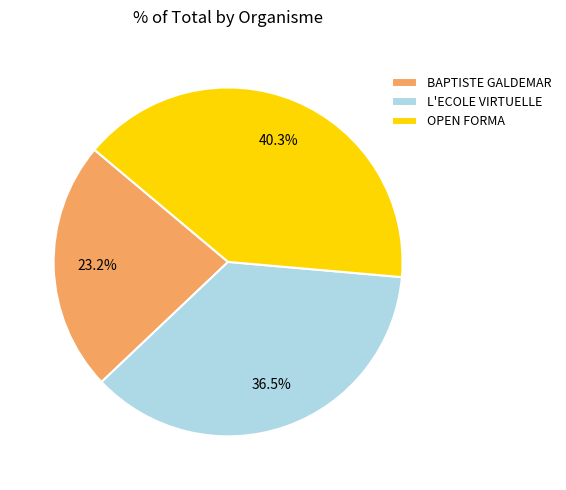

True or false: BAPTISTE GALDEMAR accounts for 36% of the total.

False